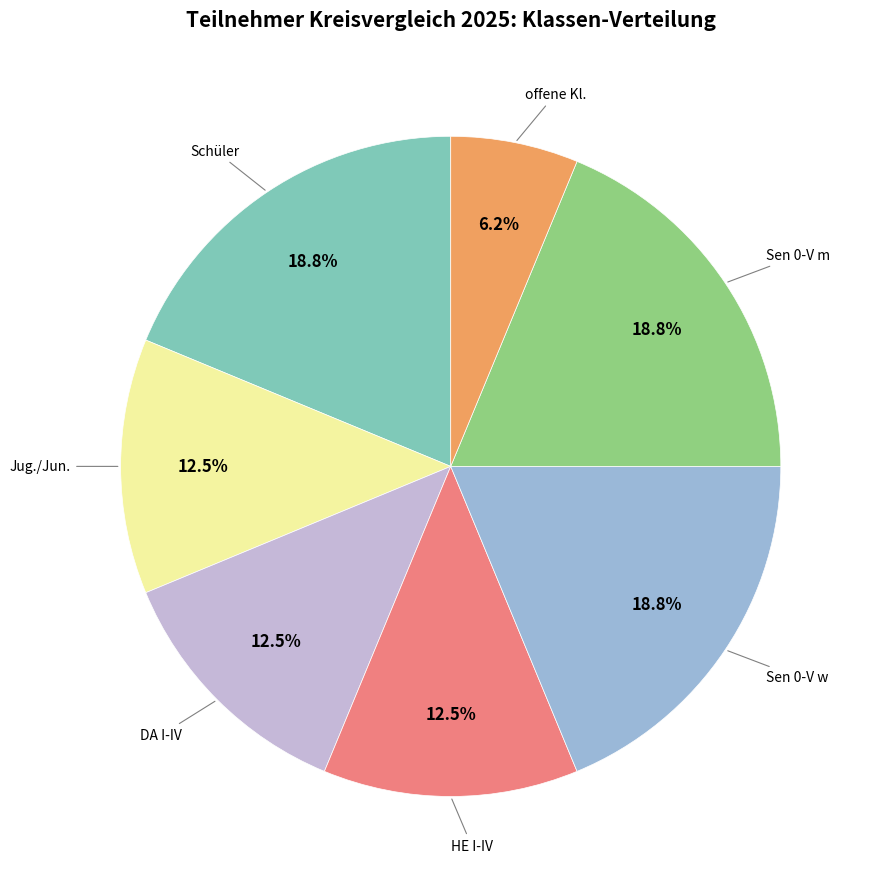

Does any single category account for the majority?

No